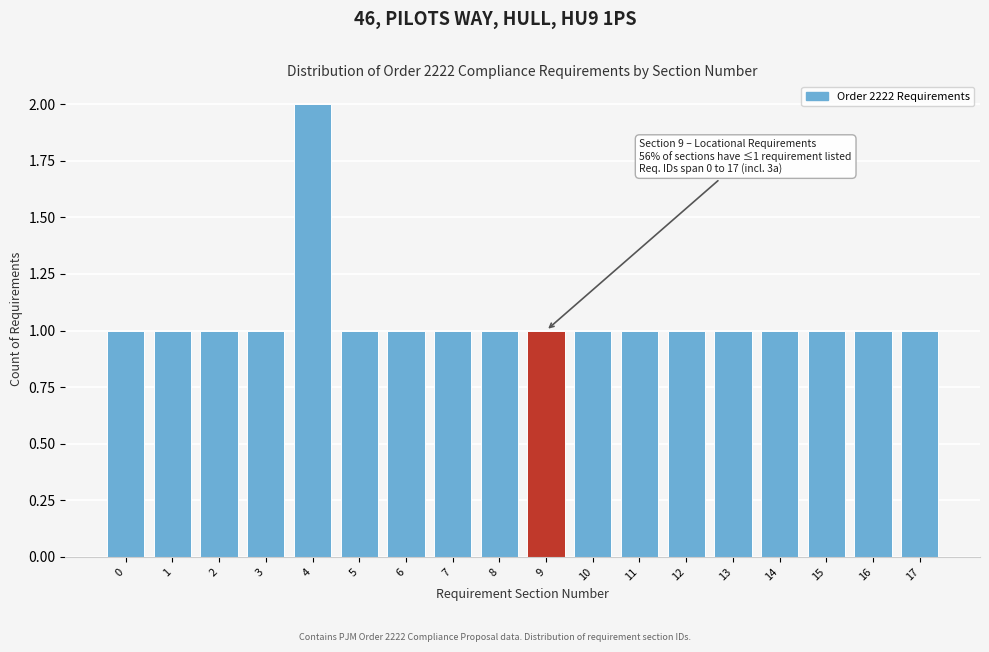

Which range on the x-axis has the tallest bar?

3.5 to 4.5